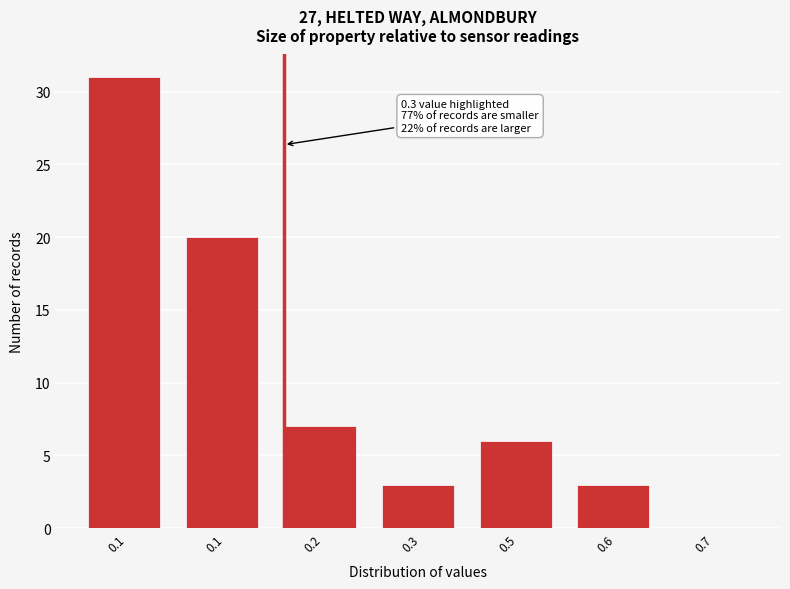

How many data points does each series have?

7